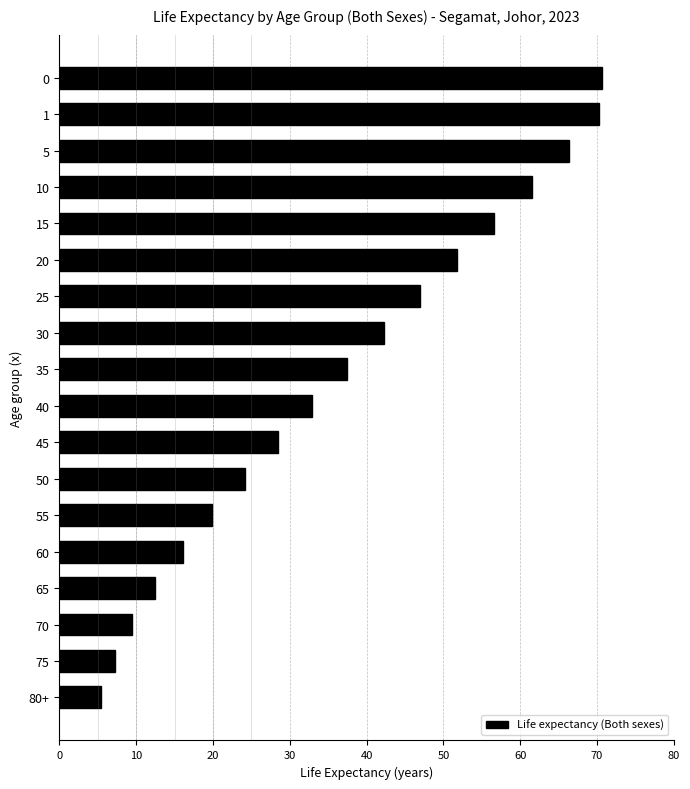

How many data points are above 37?

9